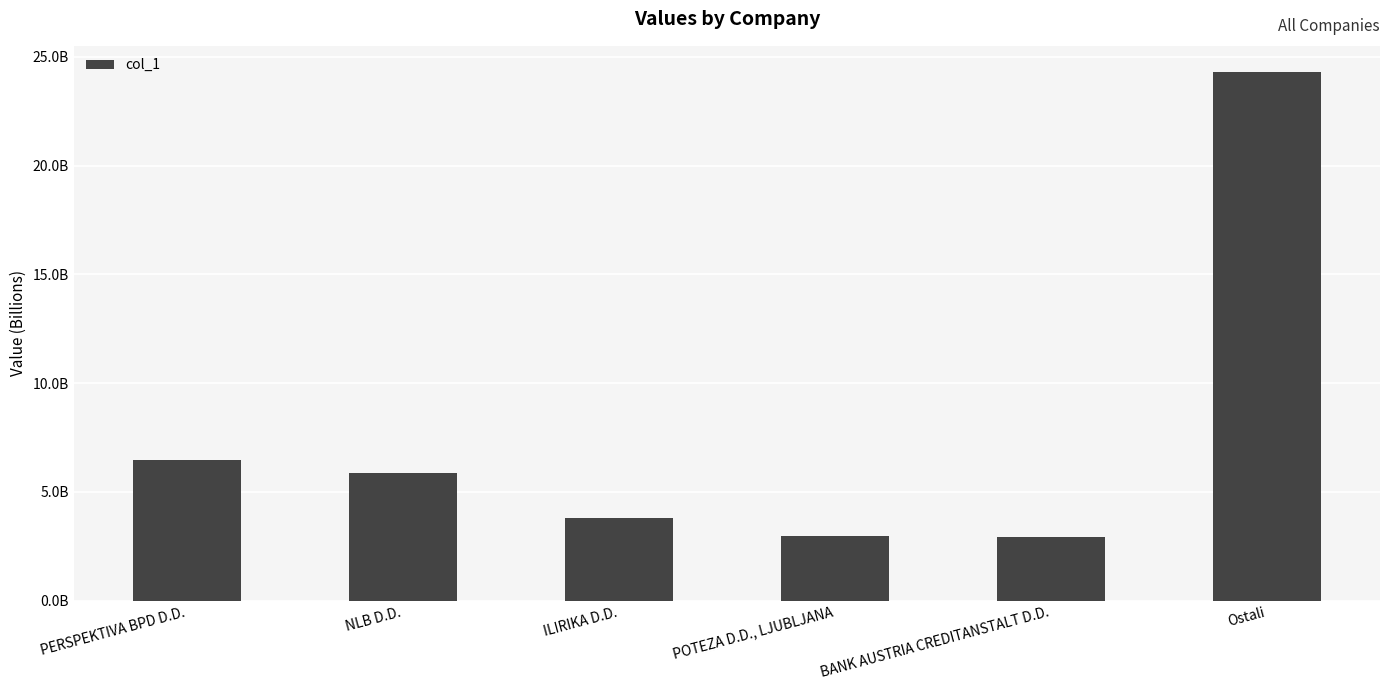

Does the chart contain stacked bars?

No